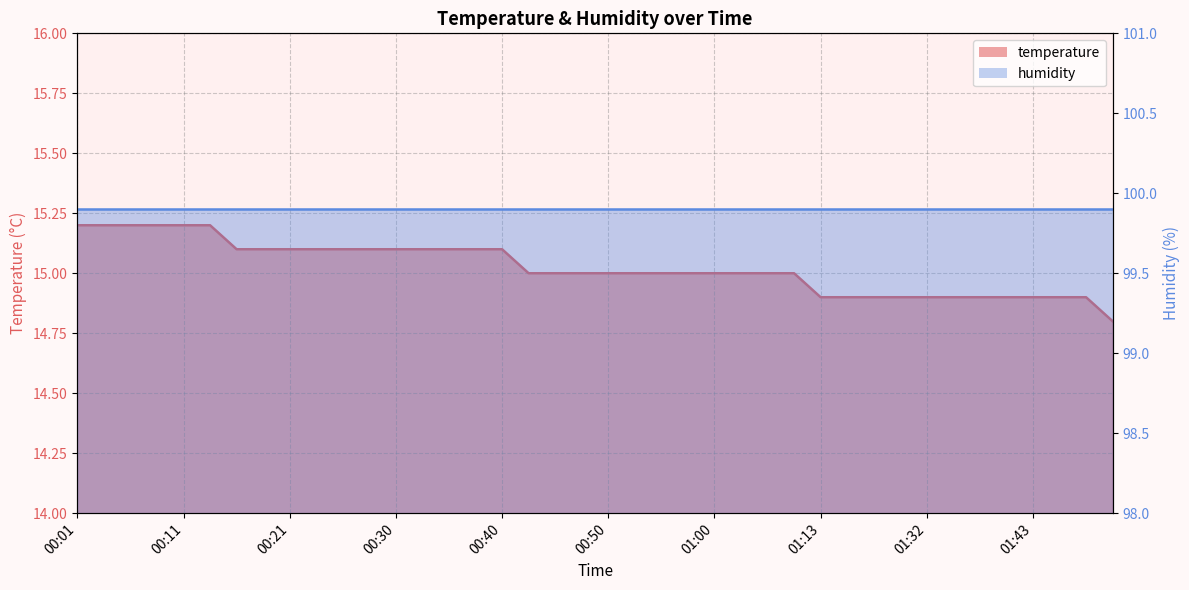

What value does the data have at 01:21?

14.9